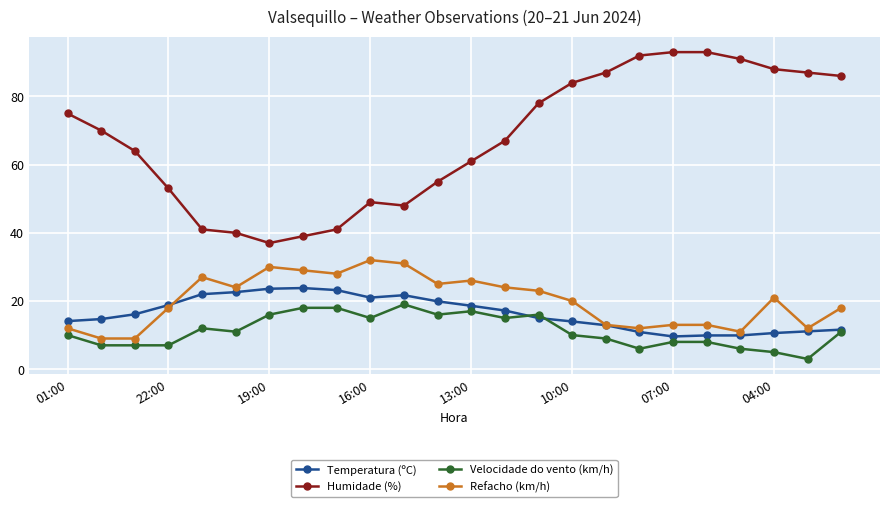

True or false: Velocidade do vento (km/h) has more than 1 interior local peaks.

True